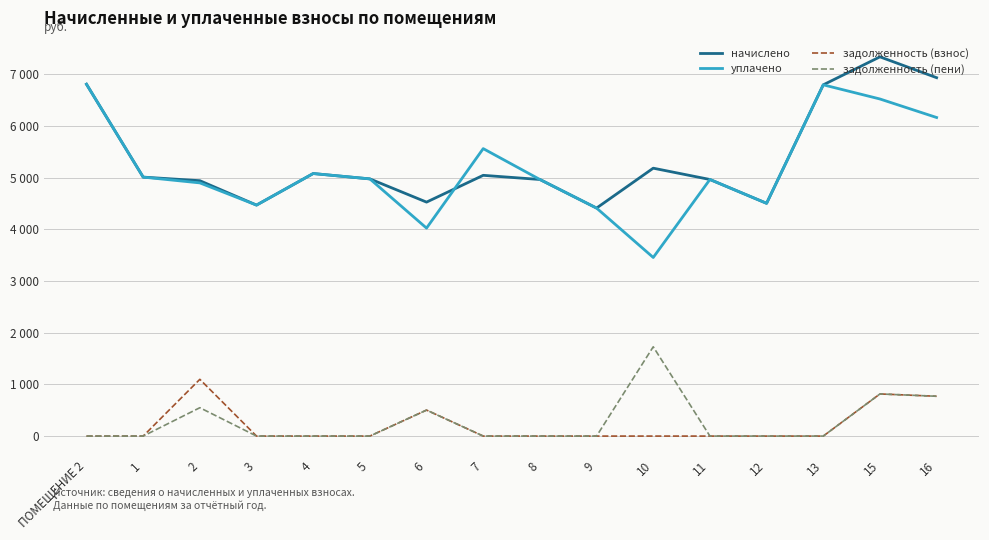

How many interior local peaks does the задолженность (взнос) series have?

3